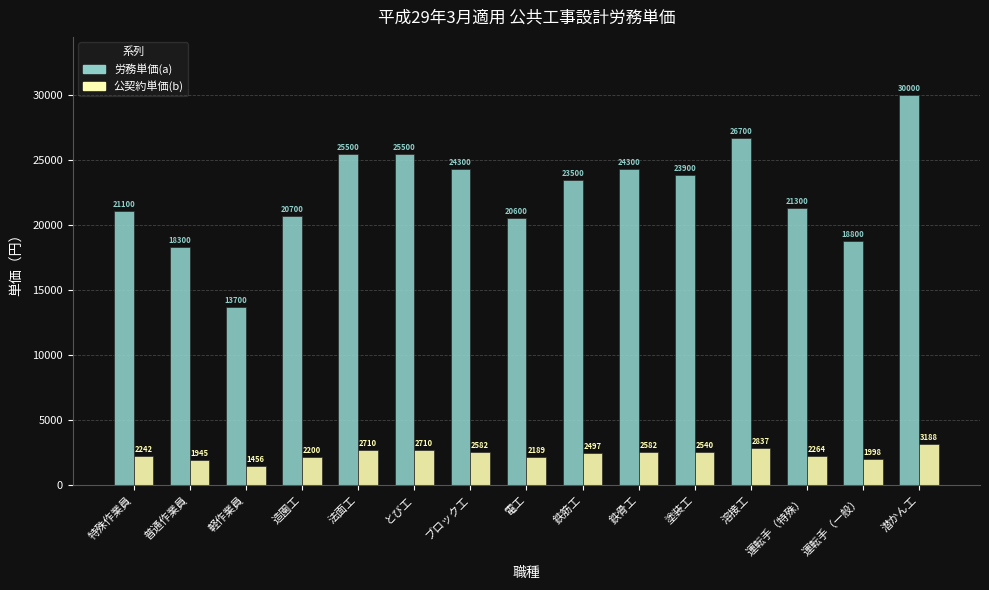

How many groups of bars are there?

15